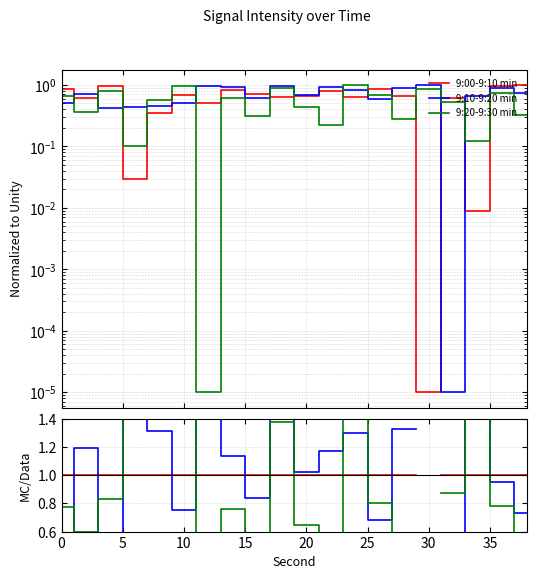

After their last crossing, which series has the higher values: 9:00-9:10 min or 9:10-9:20 min?

9:00-9:10 min